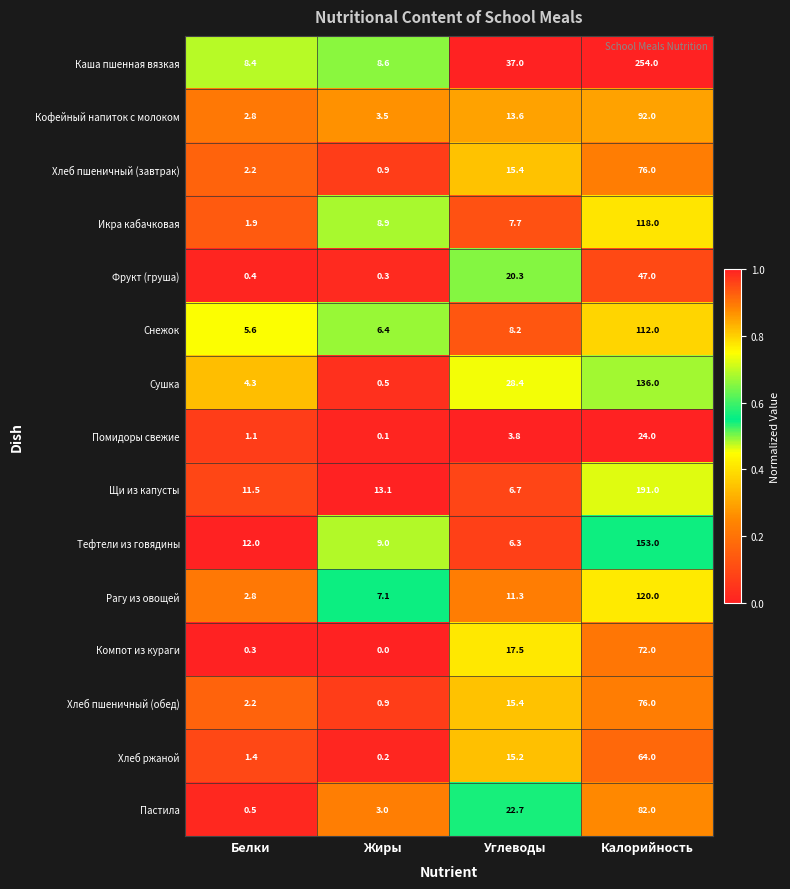

Which category has the highest value across all series?

Калорийность